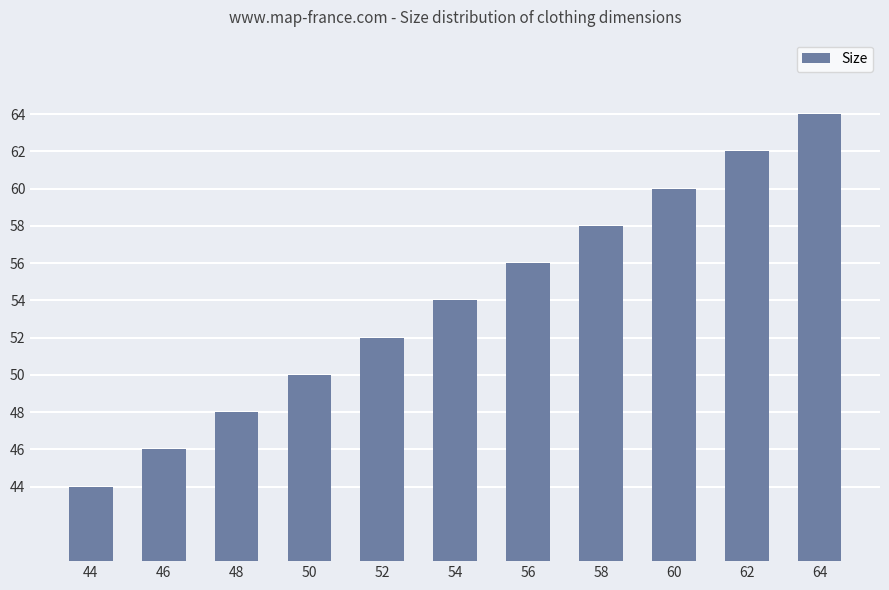

What is the change in value from 48 to 62?

+14